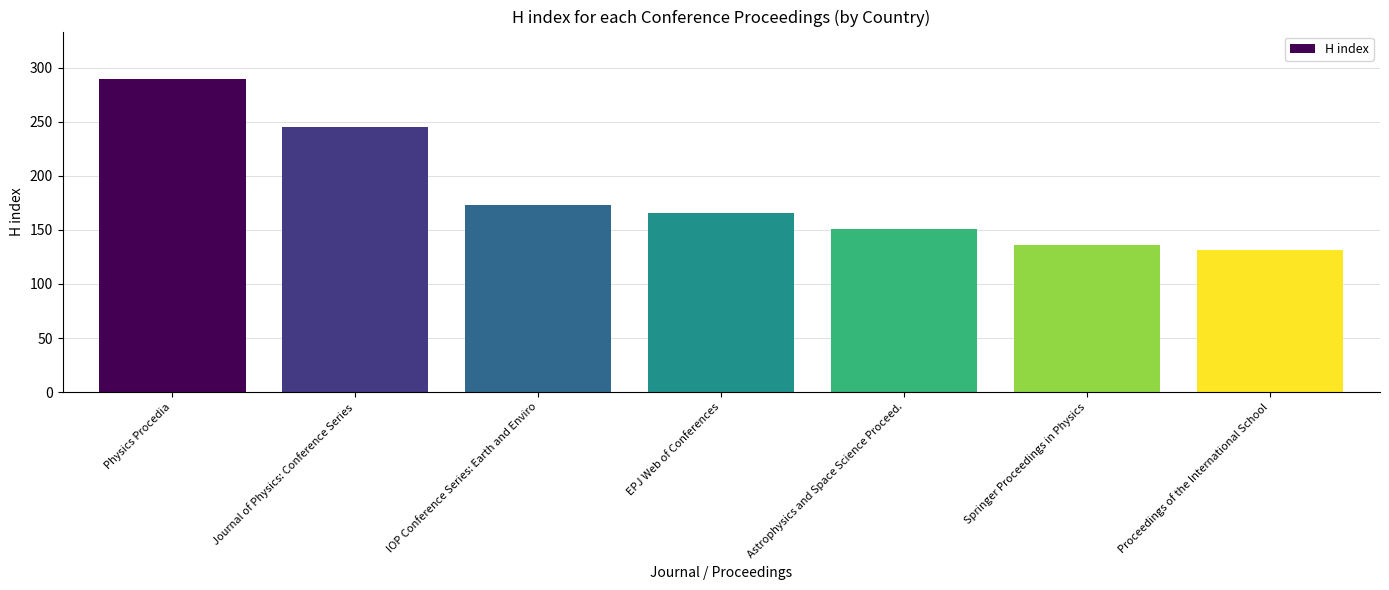

Rank the categories by value from lowest to highest.

Proceedings of the International School, Springer Proceedings in Physics, Astrophysics and Space Science Proceed., EPJ Web of Conferences, IOP Conference Series: Earth and Enviro, Journal of Physics: Conference Series, Physics Procedia